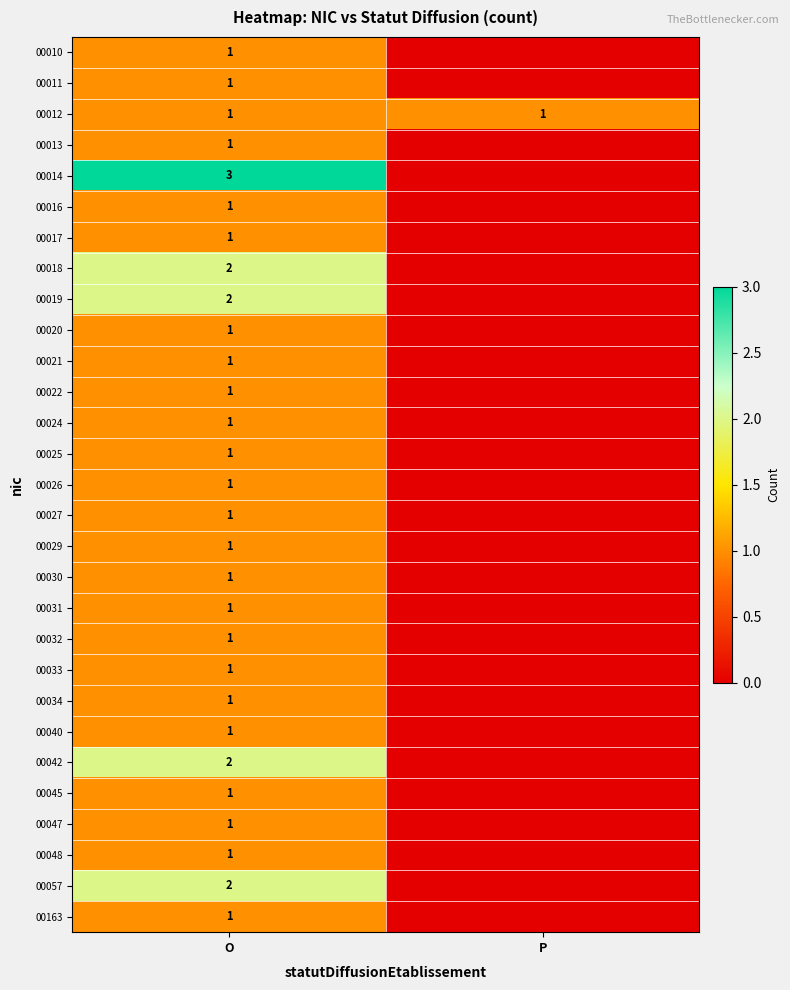

True or false: 00047 has a value of 2 at O.

False